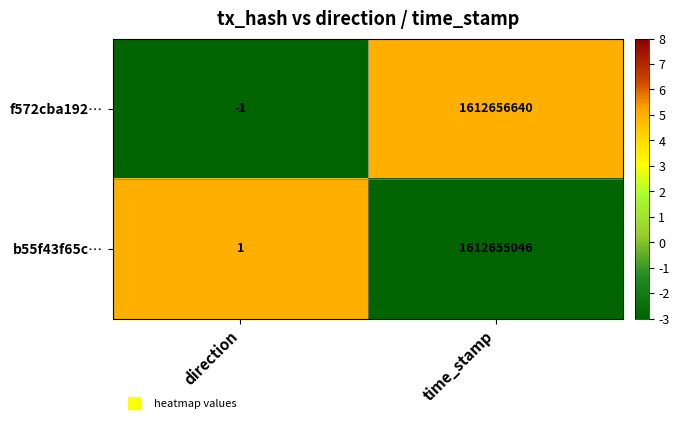

What is the sum of all f572cba192… values?

1612656639